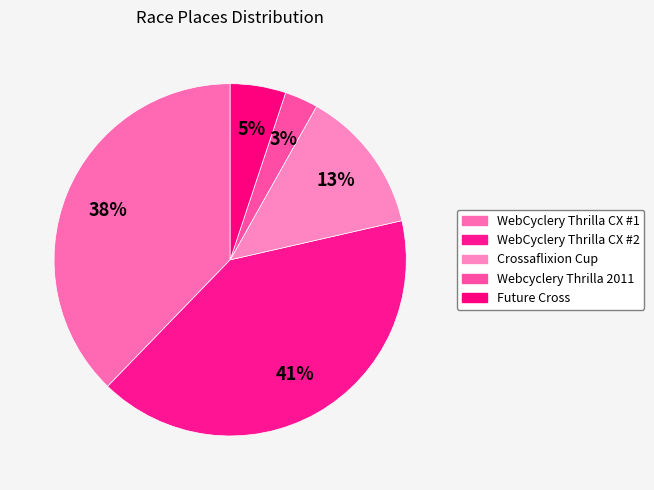

What percentage is the Webcyclery Thrilla 2011 slice, to the nearest percent?

3%